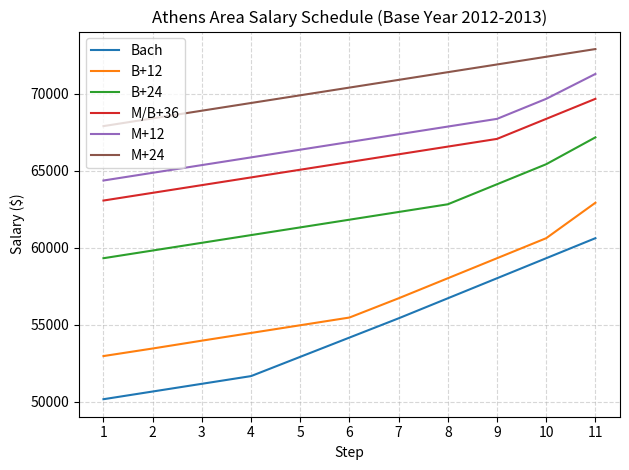

Reading left to right, what are all the values shown in this chart?

Bach: 50165	50665	51165	51665	52915	54165	55415	56715	58015	59315	60615
B+12: 52965	53456	53965	54465	54965	55465	56715	58015	59315	60615	62915
B+24: 59315	59815	60315	60815	61315	61815	62315	62815	64115	65415	67158
M/B+36: 63058	63558	64058	64558	65058	65558	66058	66558	67058	68358	69658
M+12: 64358	64858	65358	65858	66358	66858	67358	67858	68358	69658	71273
M+24: 67888	68388	68888	69388	69888	70388	70888	71388	71888	72388	72888